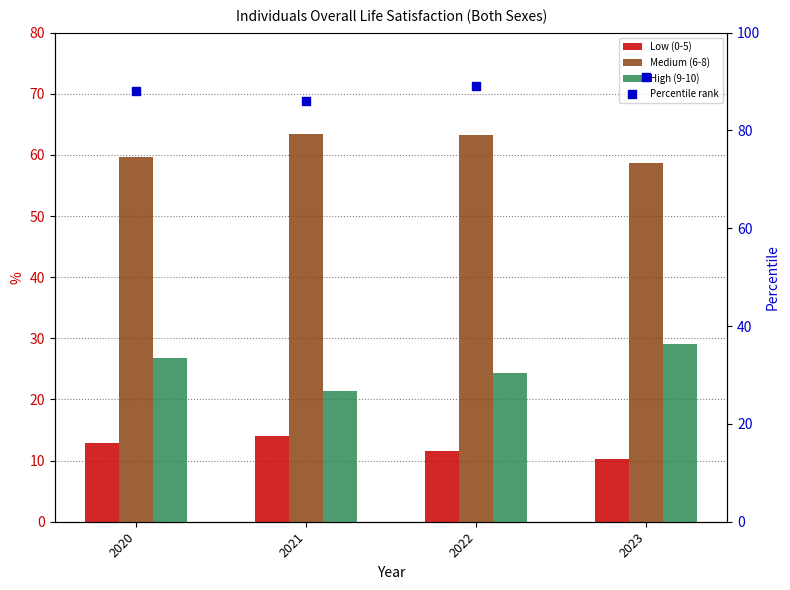

Is the value of Percentile rank at 2022 greater than the value of Low (0-5) at 2023?

Yes